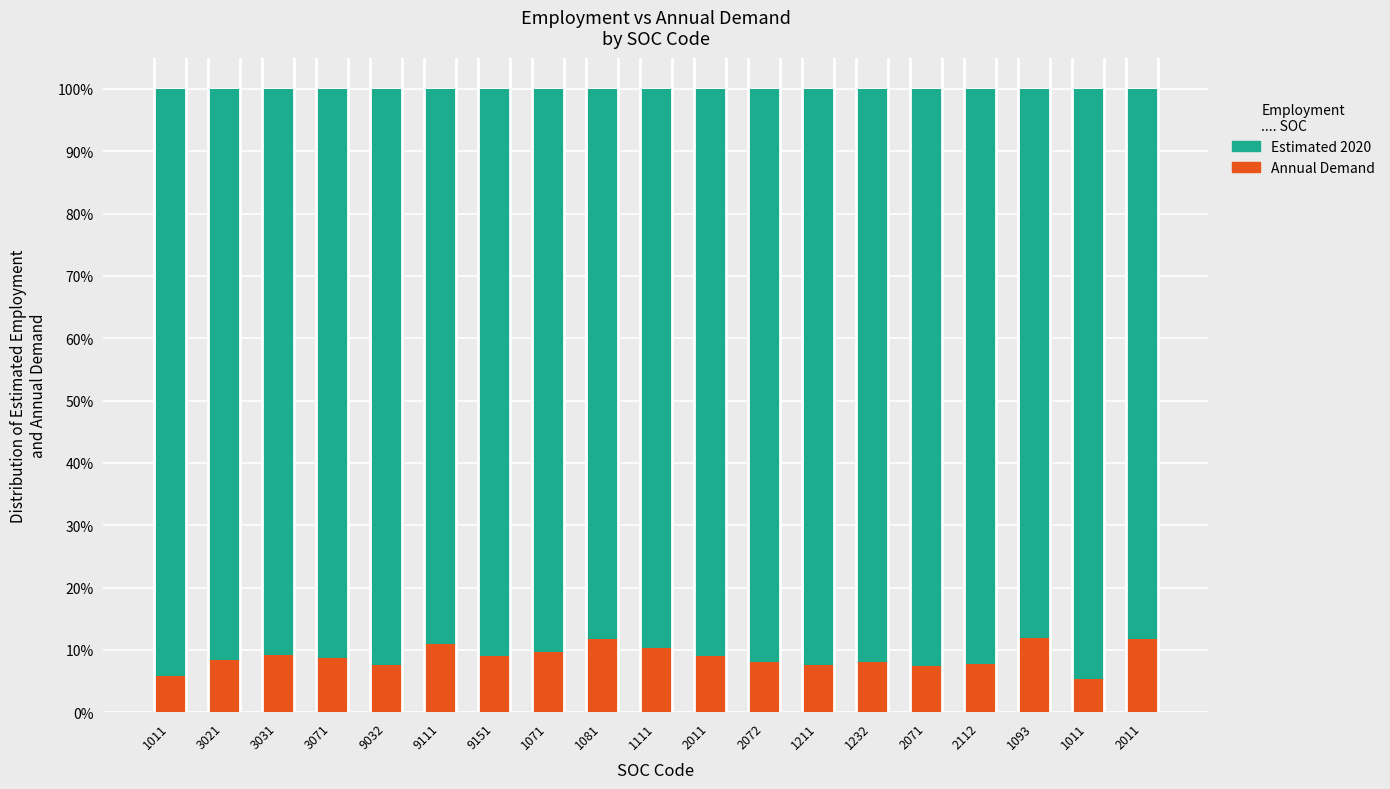

List the series in order of their overall mean, highest first.

Estimated 2020, Annual Demand